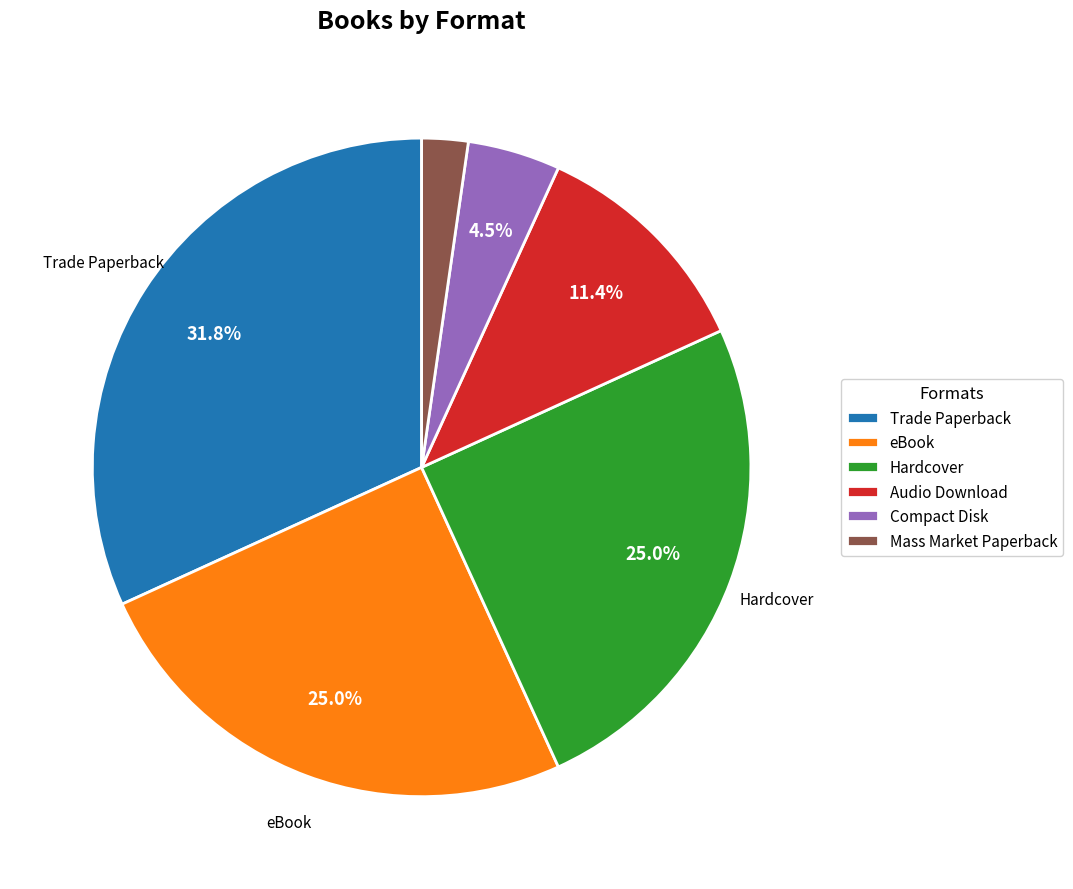

The Trade Paperback slice represents 32% of the pie. True or false?

True